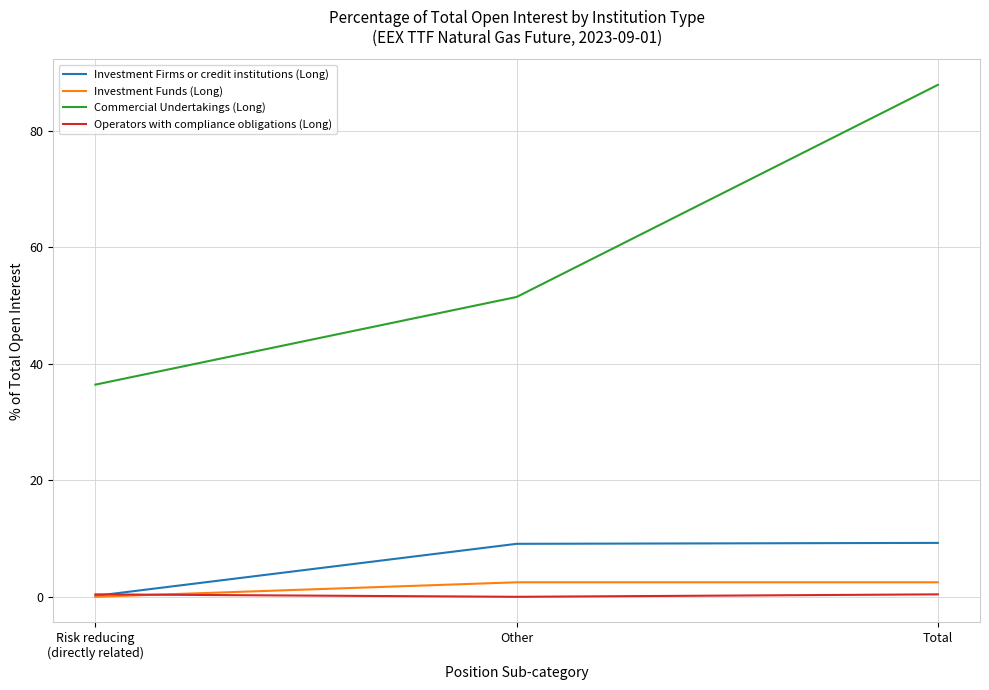

What position from the right is Other?

2